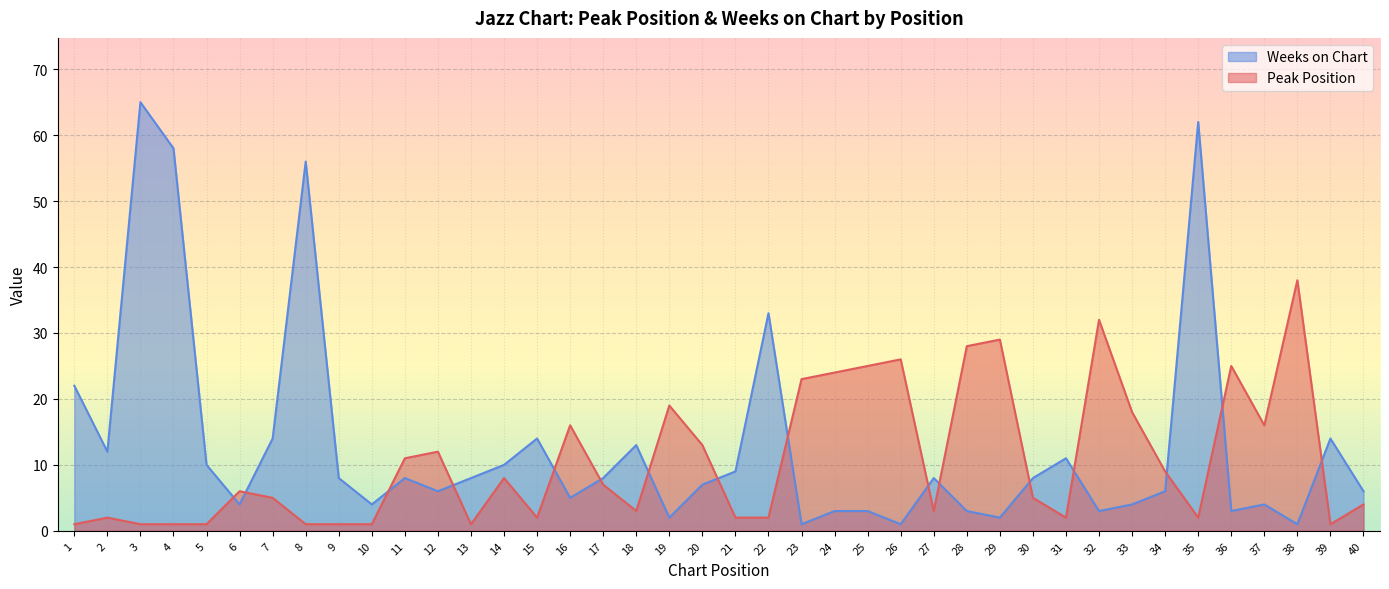

Is it true that Peak Position equals 6 at 40?

False